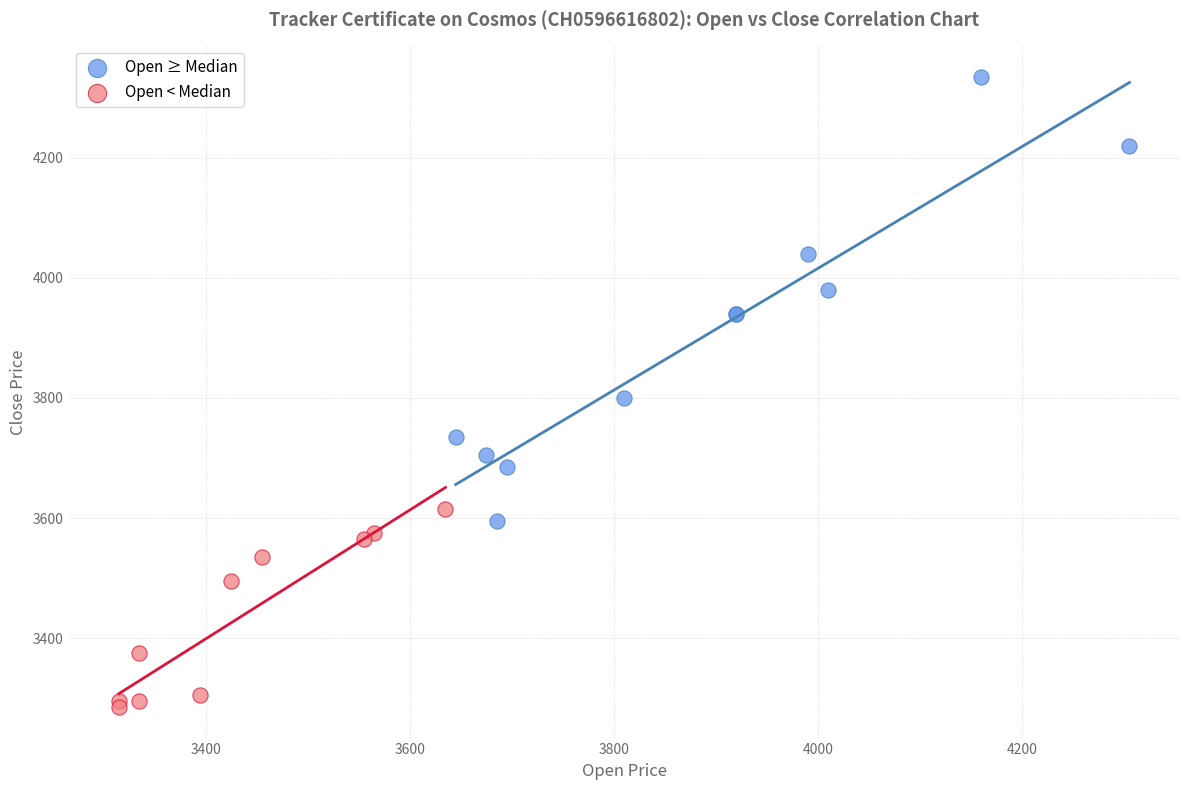

Which series has the widest spread of Y values?

Open ≥ Median